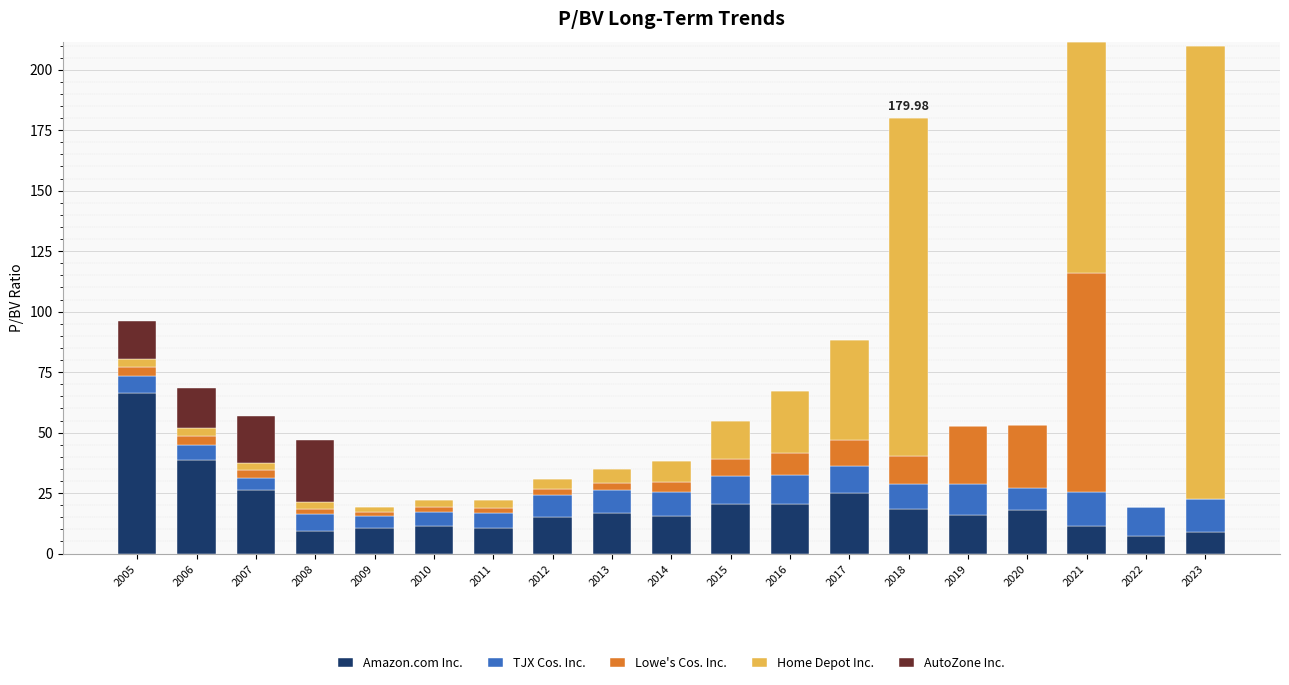

What is the total value across all series at 2020?

53.2